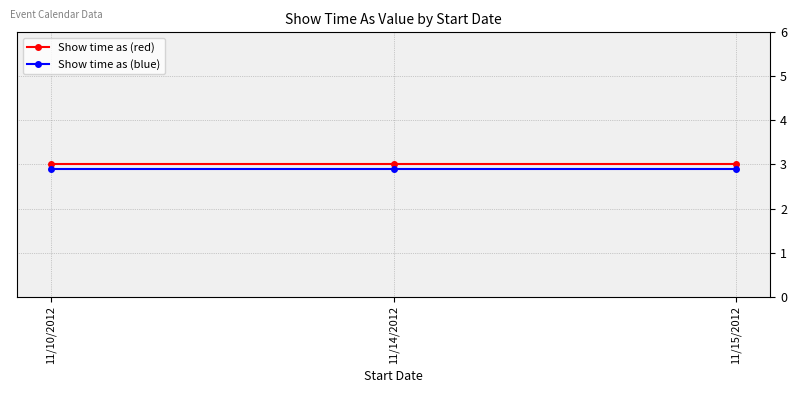

What is the total value across all series at 11/14/2012?

5.9